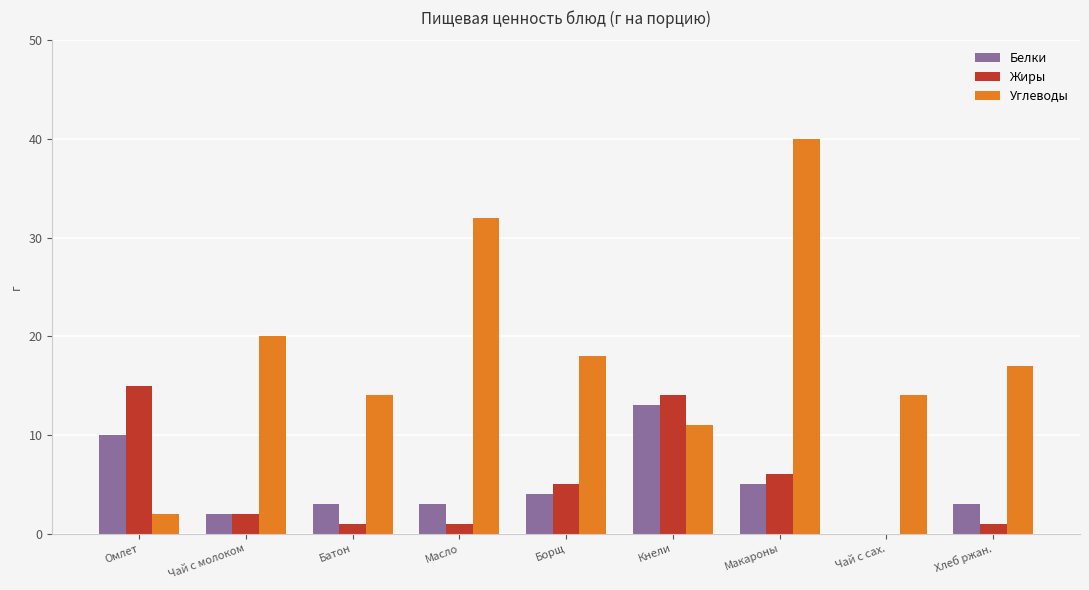

At which category is the sum across all series the highest?

Макароны